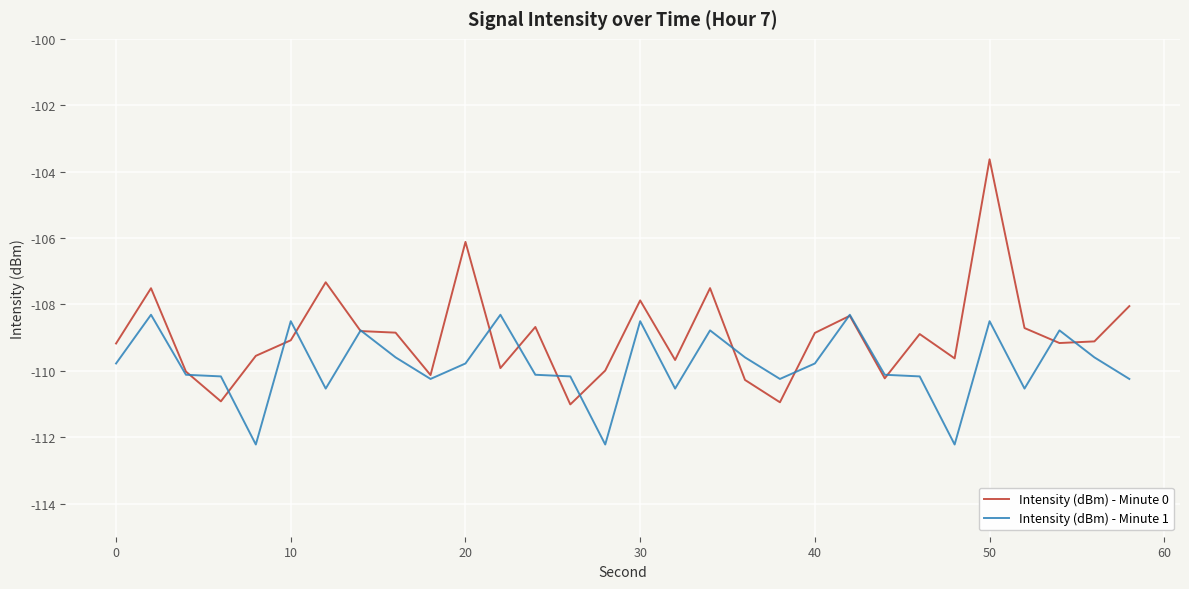

What is the maximum value for Intensity (dBm) - Minute 0?

-103.6